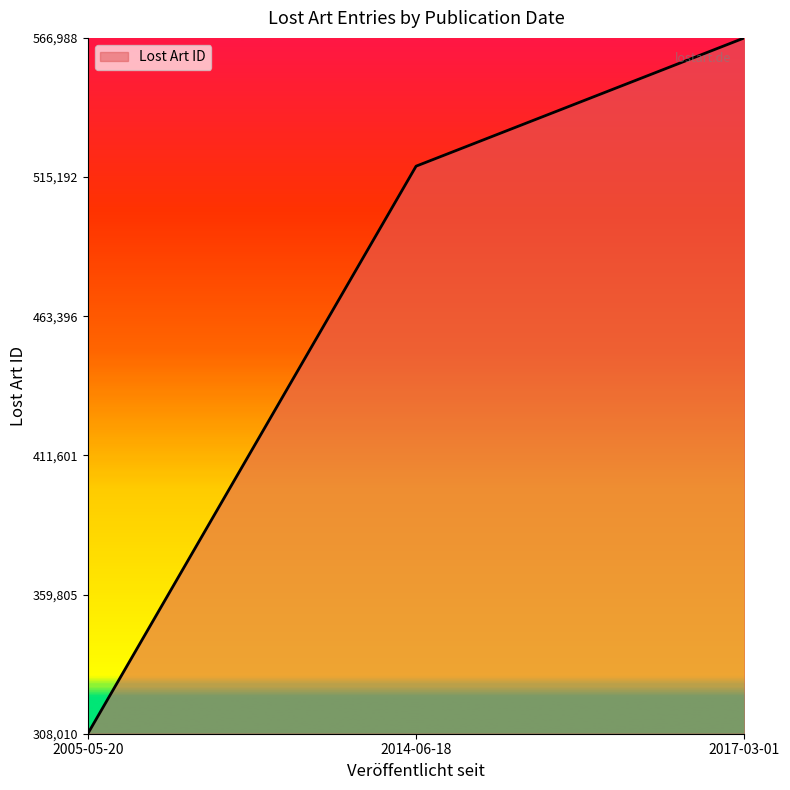

List the labels in order of value, smallest first.

2005-05-20, 2014-06-18, 2017-03-01